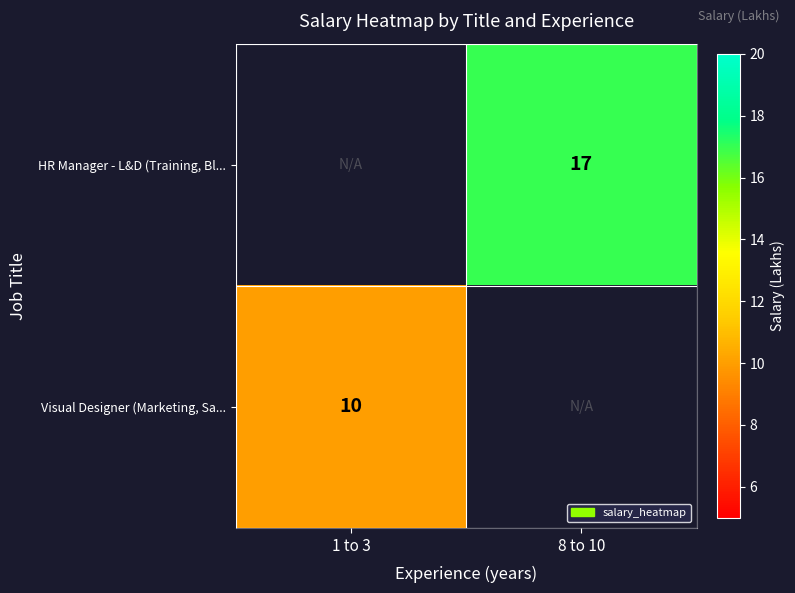

The value of HR Manager - L&D (Training, Bl... at 8 to 10 is 11. True or false?

False